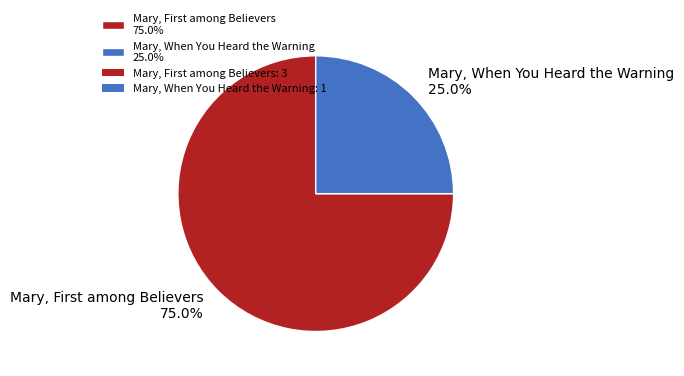

The Mary, When You Heard the Warning slice represents 39% of the pie. True or false?

False